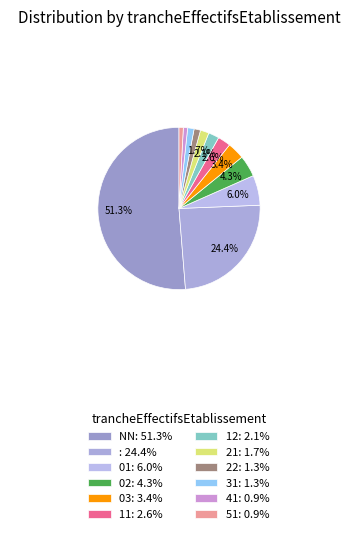

Count the number of slices in the pie.

12